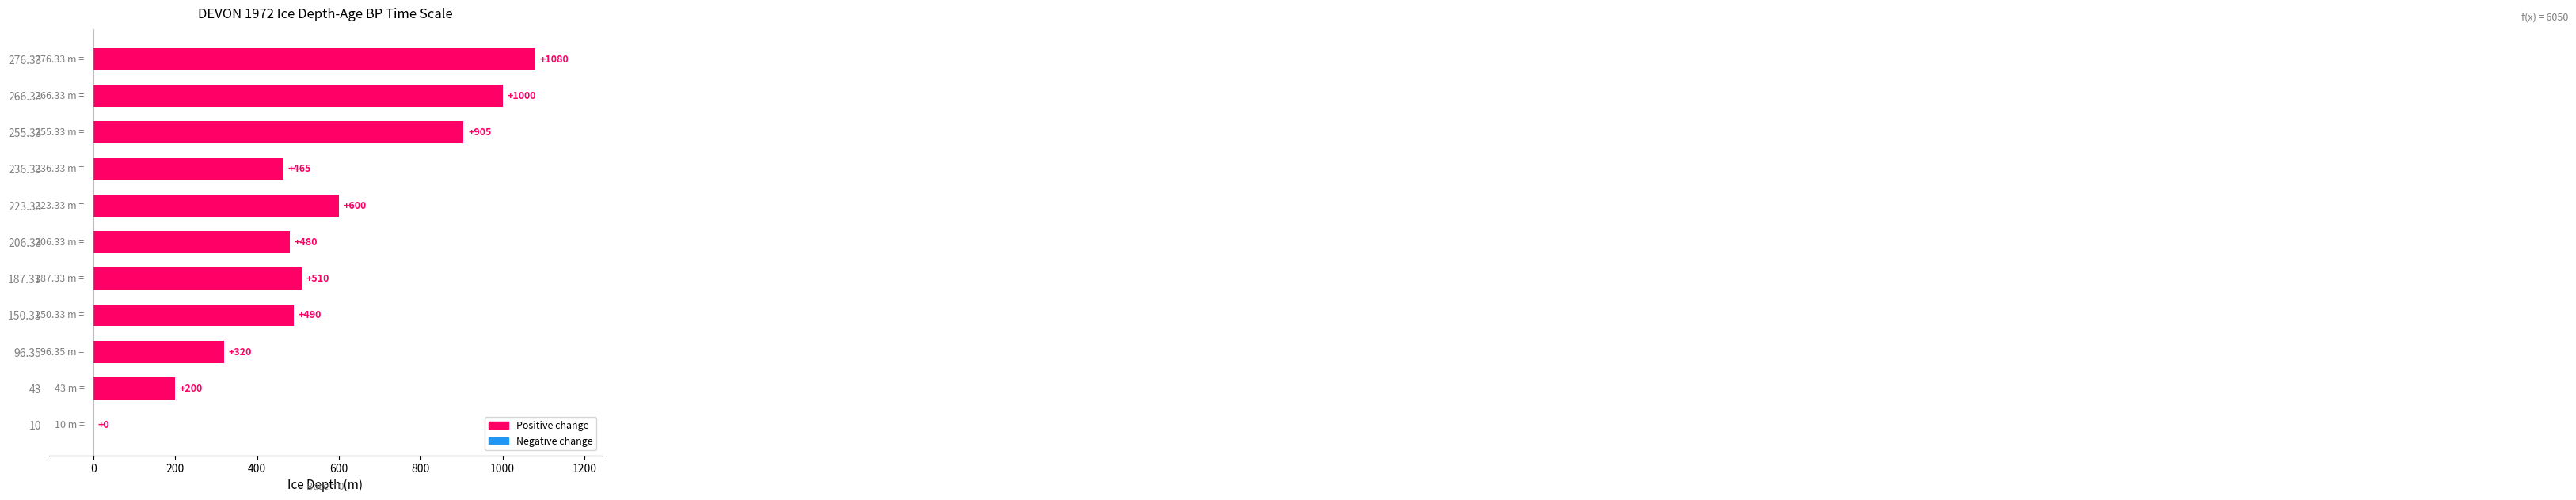

What is the change in value from 43 to 266.33?

+800